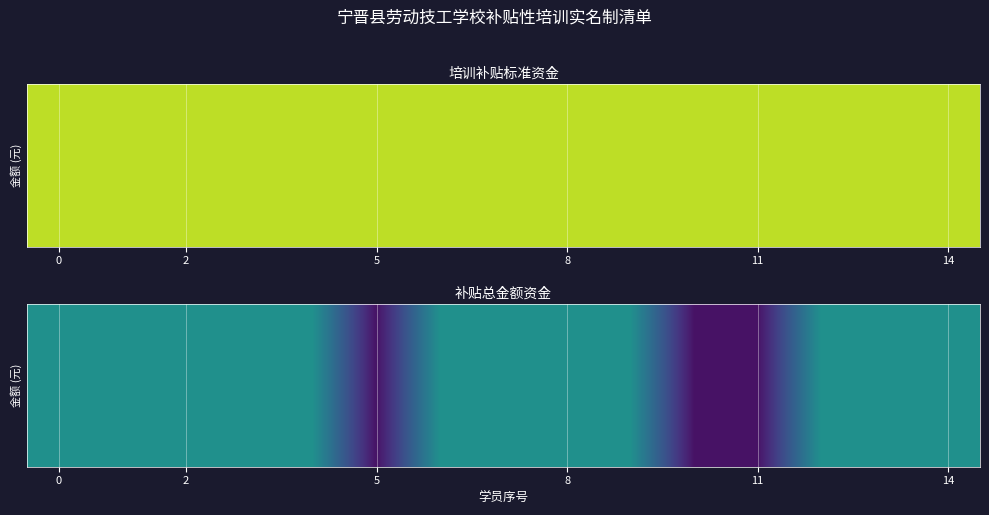

What is the average value?

810